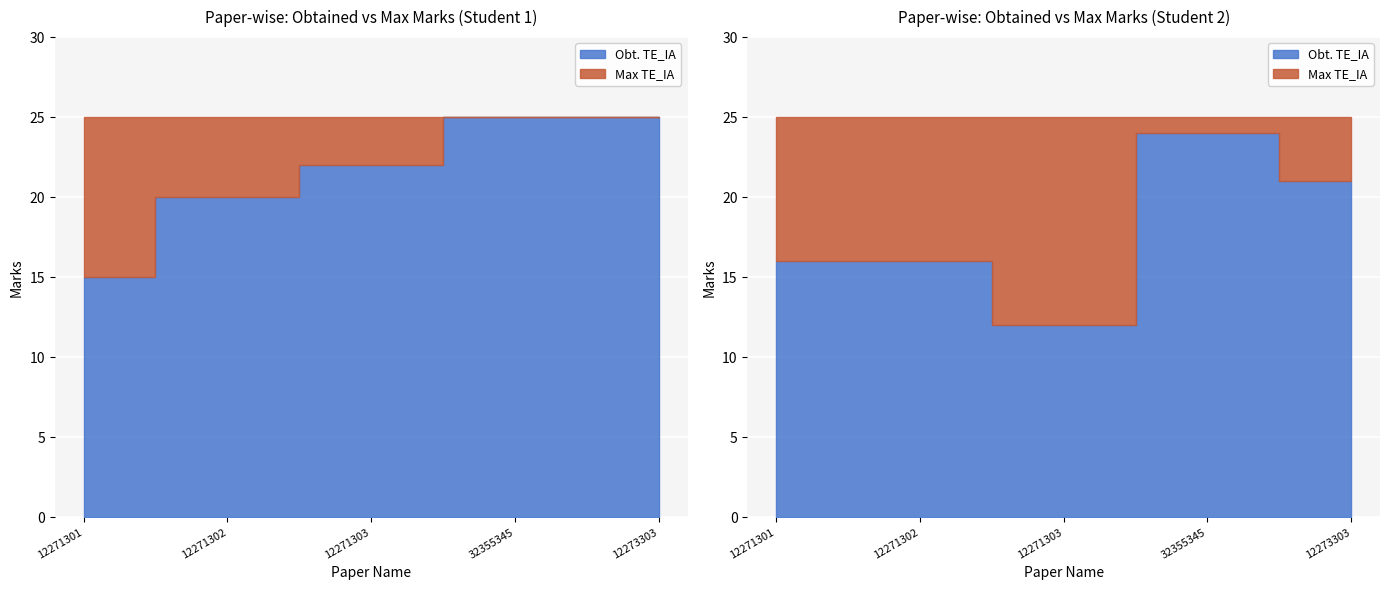

Is it true that Obt. TE_IA equals 20 at INTERMEDIATE MACROECONOMICS-I?

True